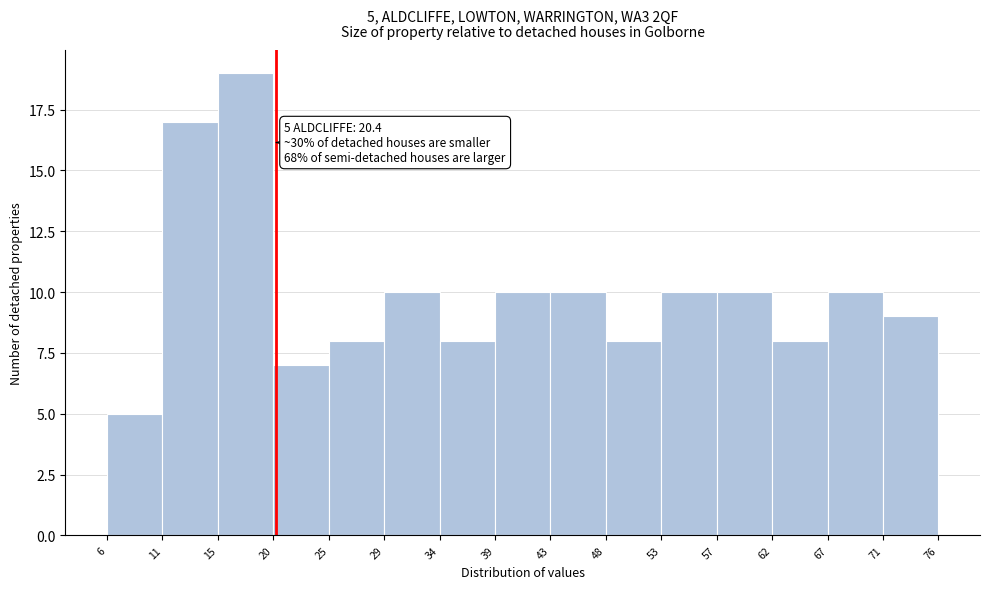

Which range on the x-axis has the tallest bar?

15 to 20